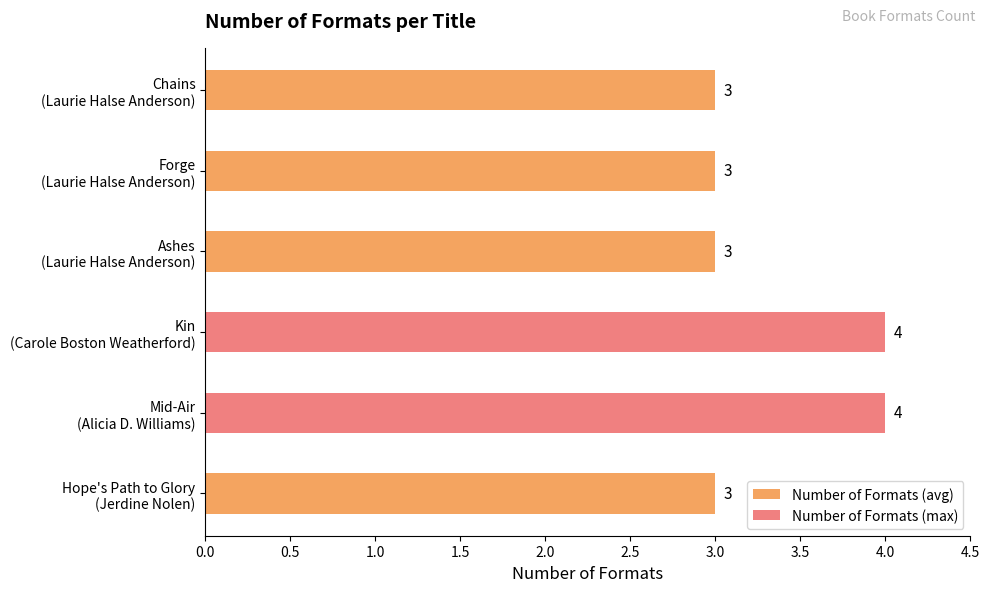

How many values are between 3 and 4?

6